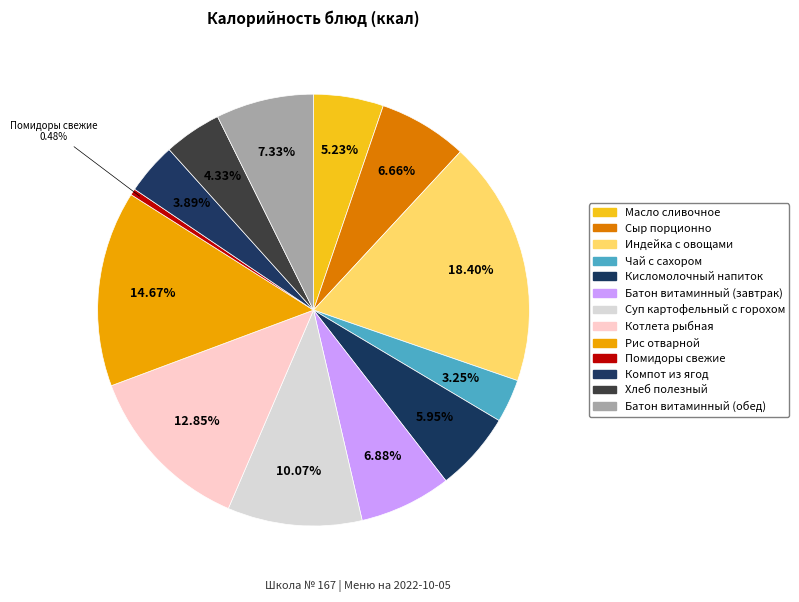

To the nearest percent, what is the combined percentage of Кисломолочный напиток and Хлеб полезный?

10%